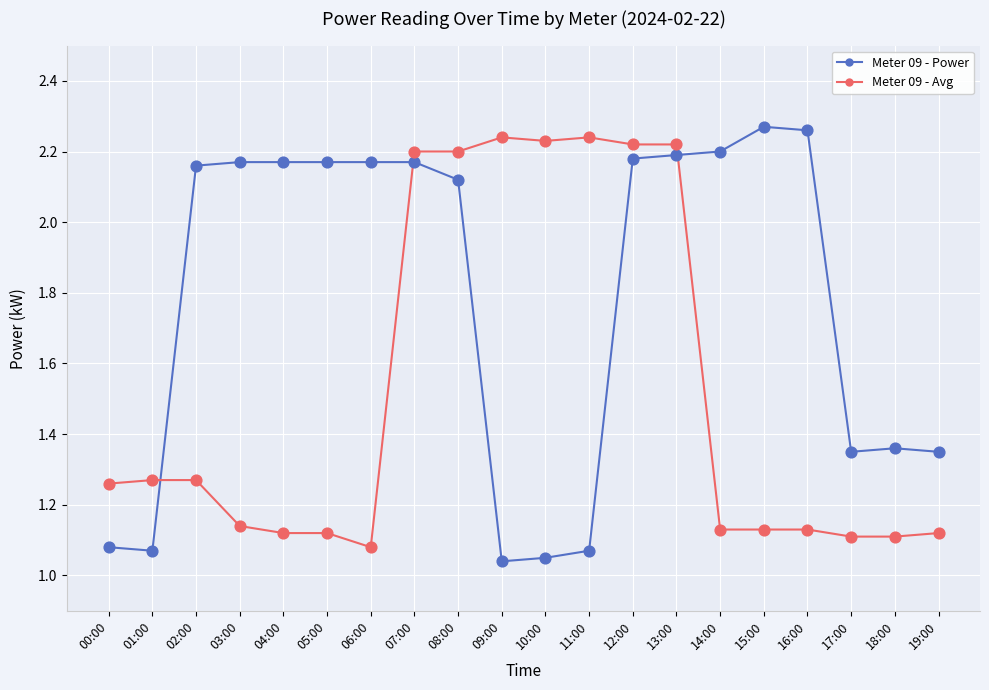

Is the value of Meter 09 - Avg at 15:00 greater than the value of Meter 09 - Power at 18:00?

No